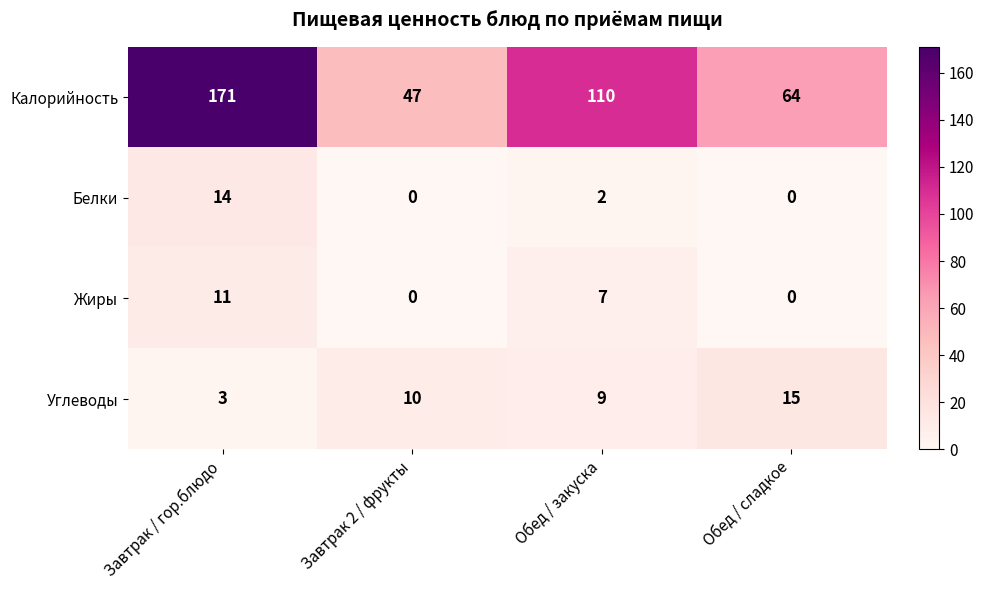

Count the Жиры values in the range 0 to 11.

4